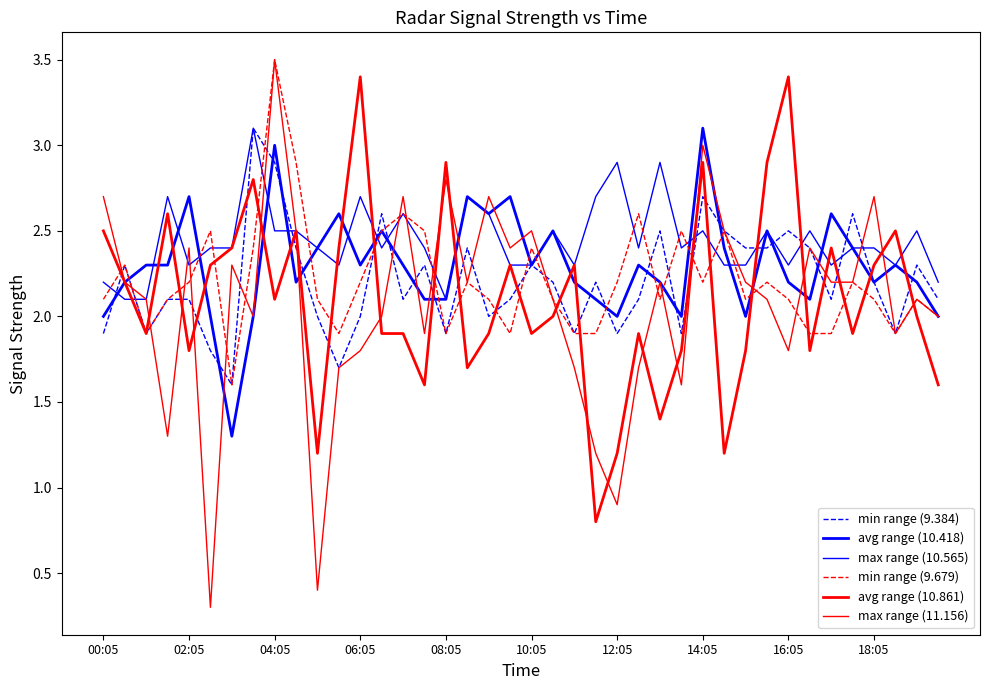

How many lines are shown in the chart?

6